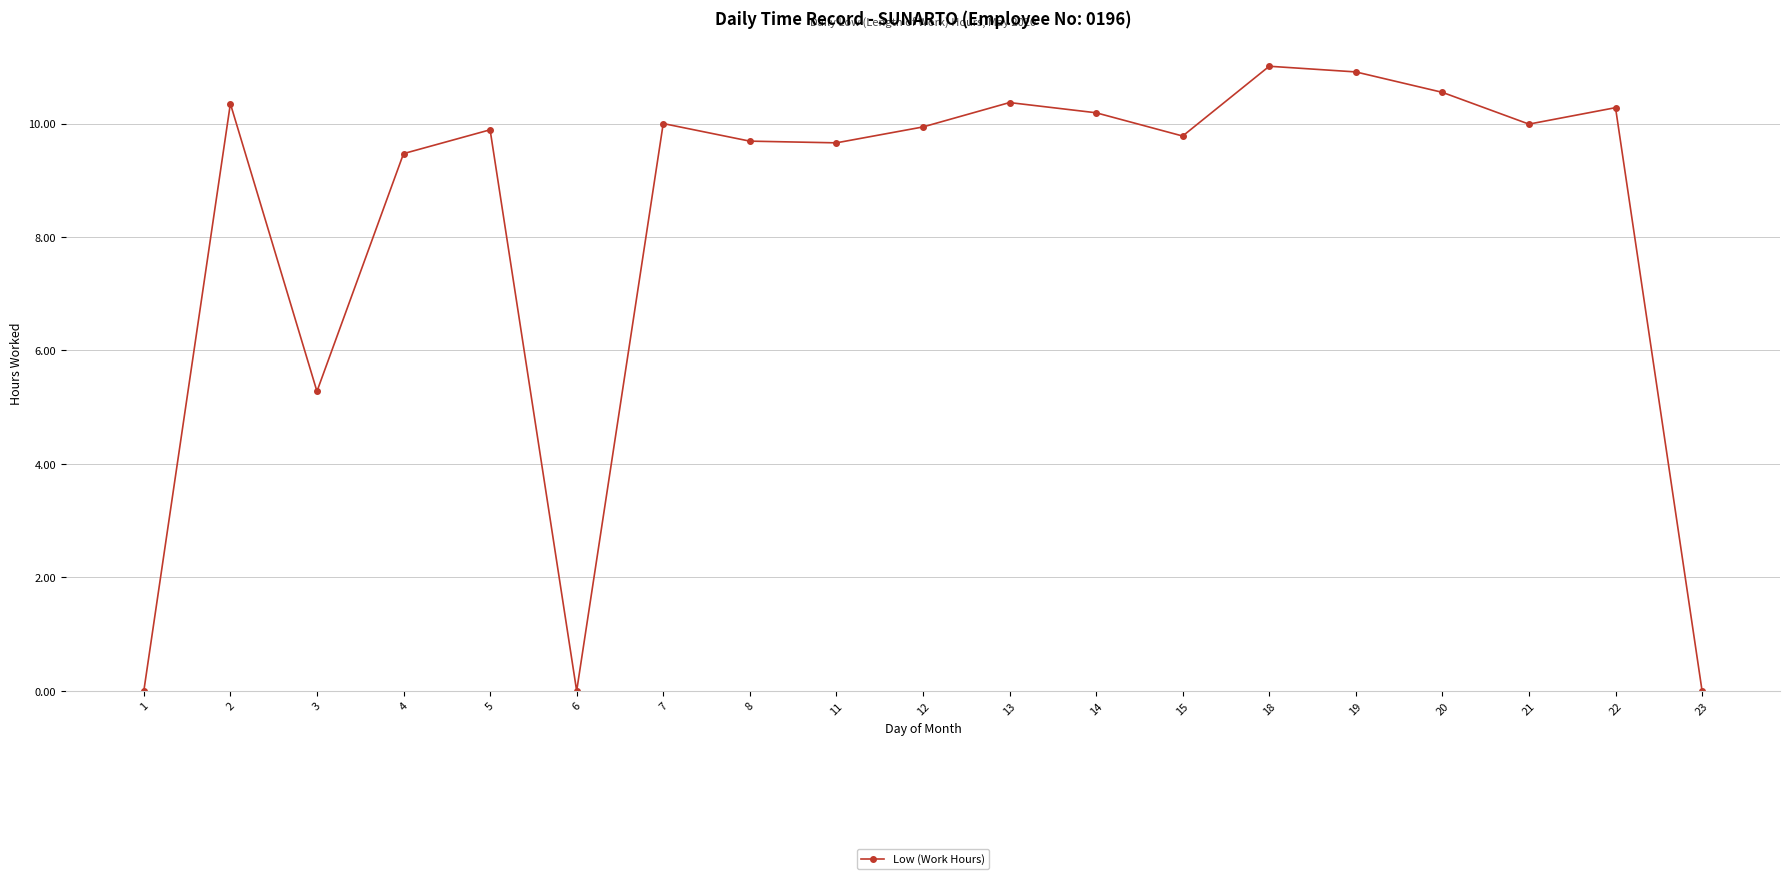

What is the change in value from 5 to 23?

-9.9